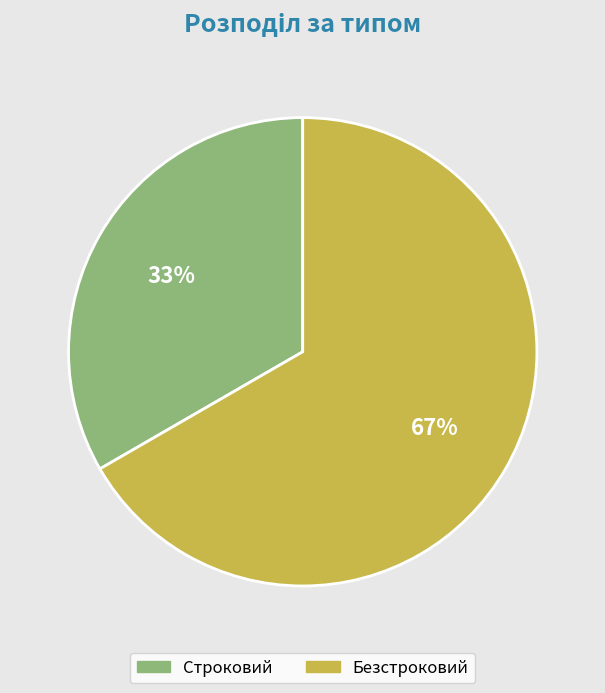

To the nearest percent, what is the average slice percentage?

50%